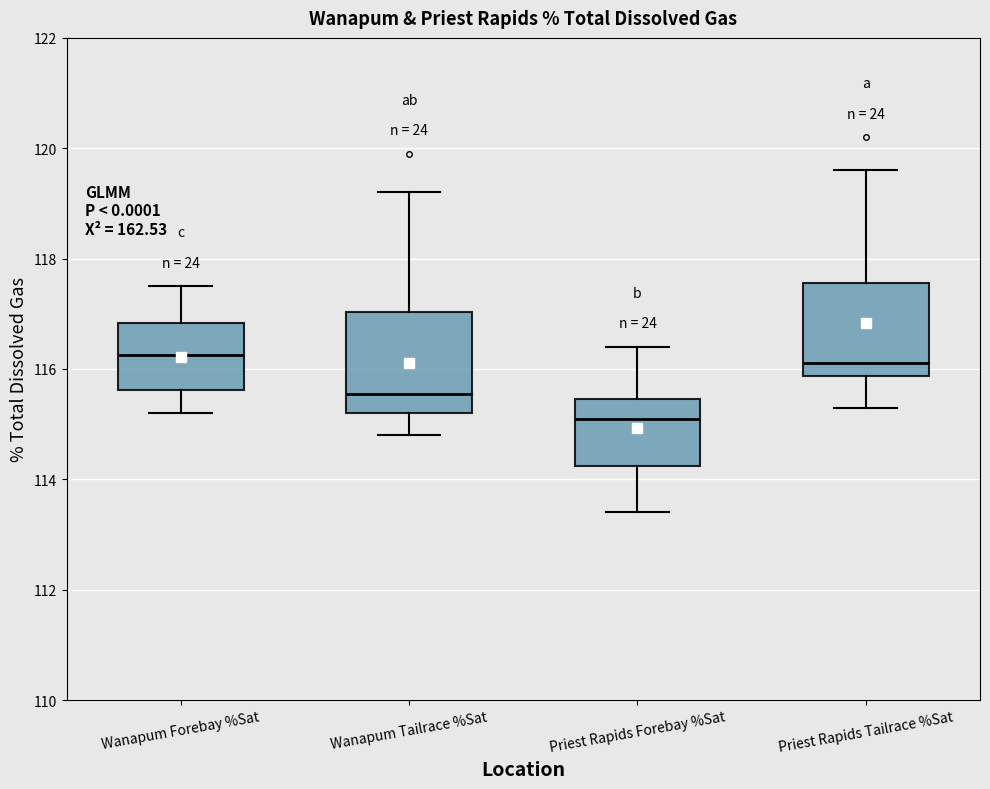

Which box has the lowest median line?

Priest Rapids Forebay %Sat